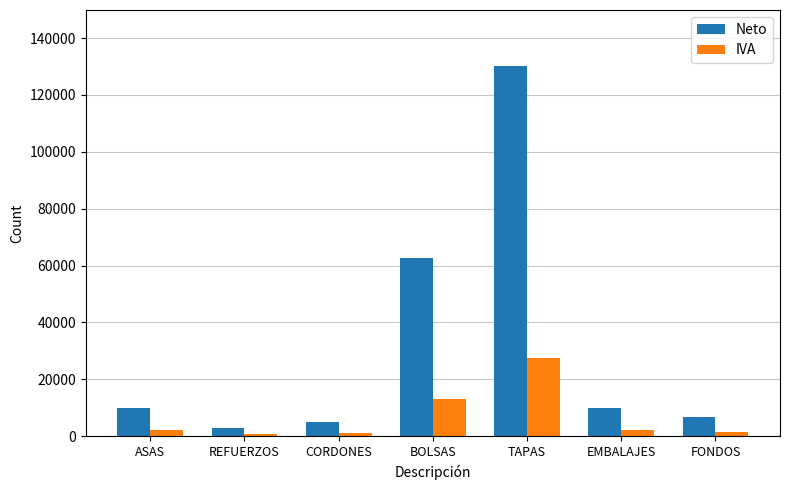

How many data points in Neto are less than 9800?

3